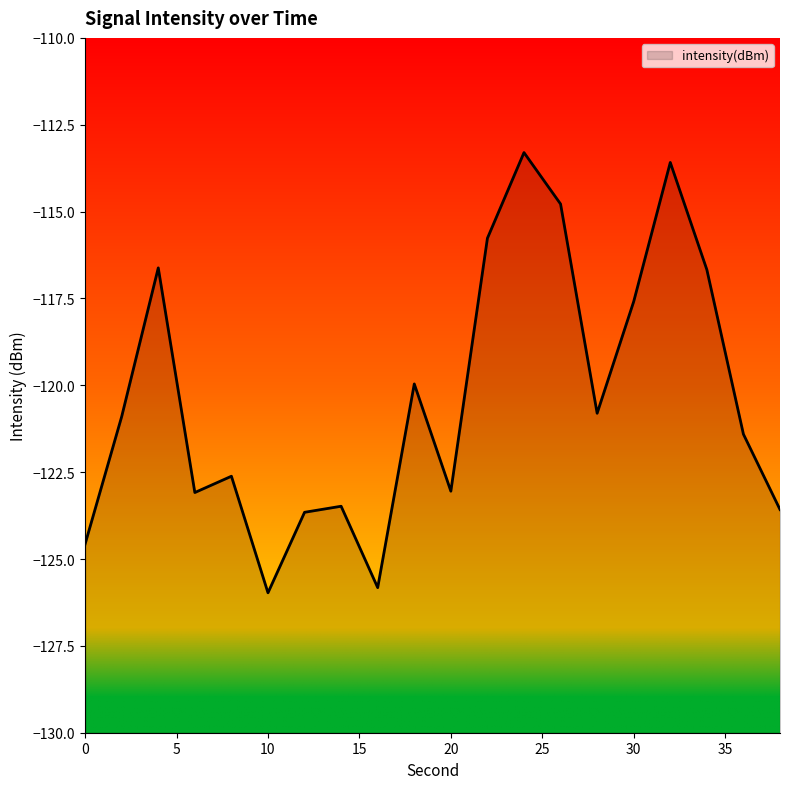

How many categories are shown in the chart?

20